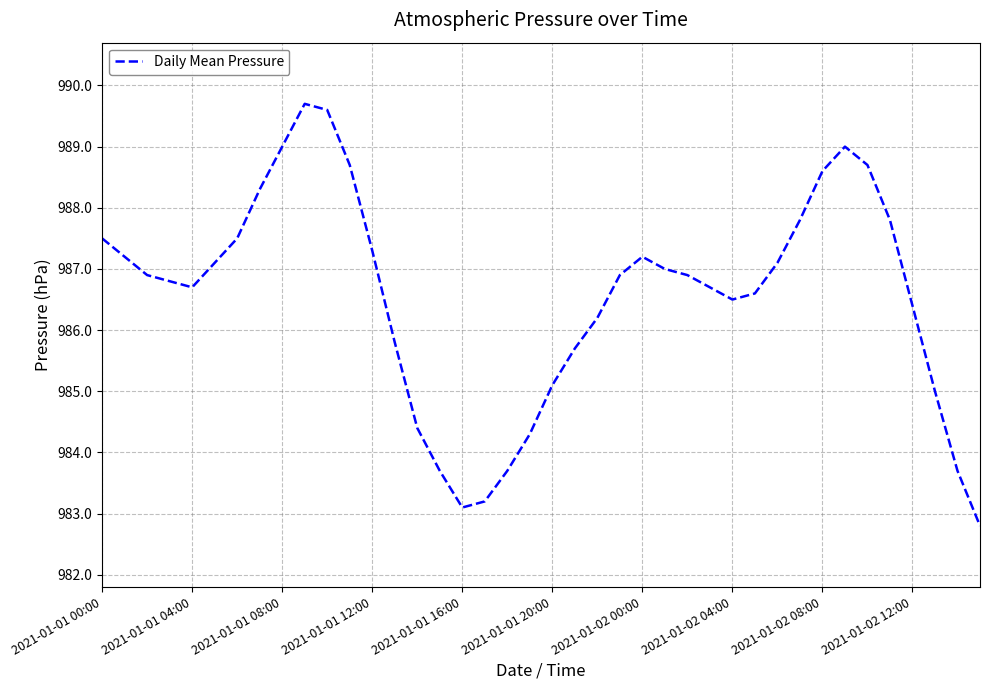

What is the difference between the maximum and minimum values?

6.9